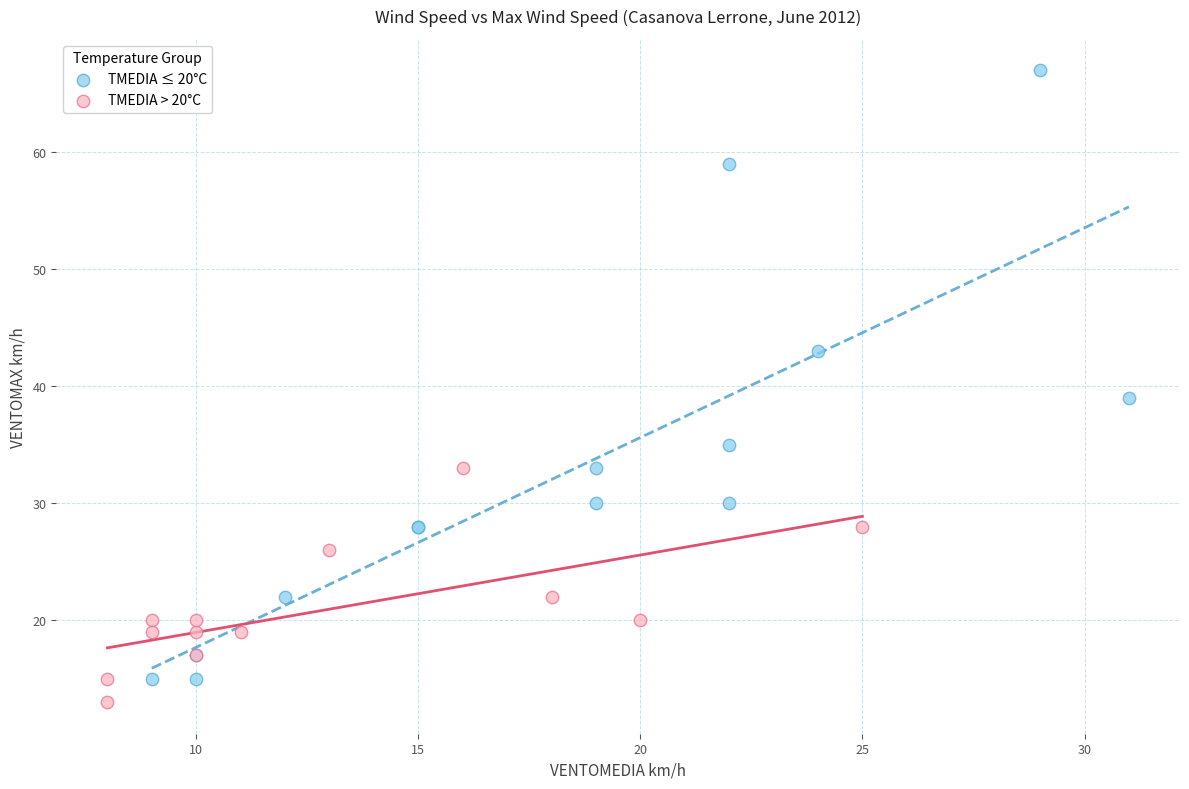

Which series has the widest spread of Y values?

TMEDIA ≤ 20°C